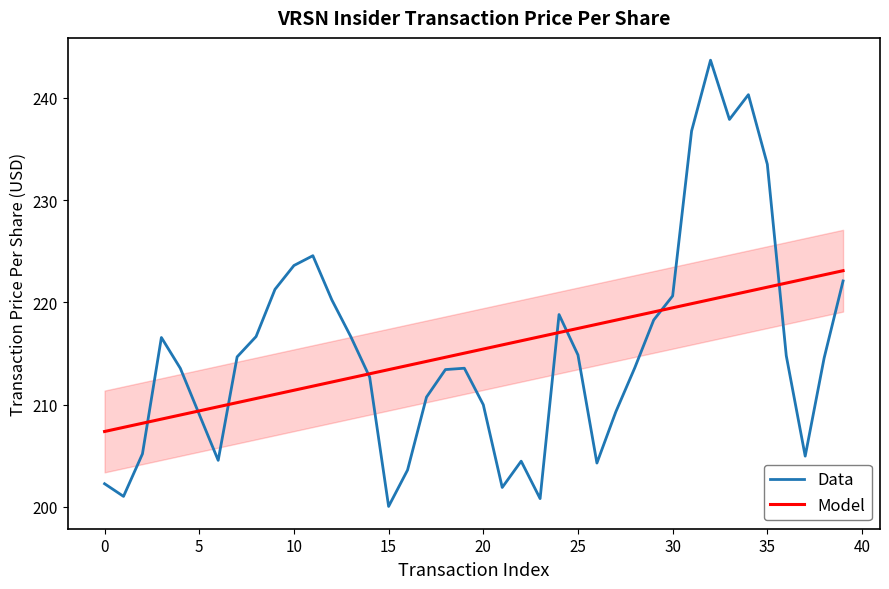

Which series has the largest total across all categories?

Data